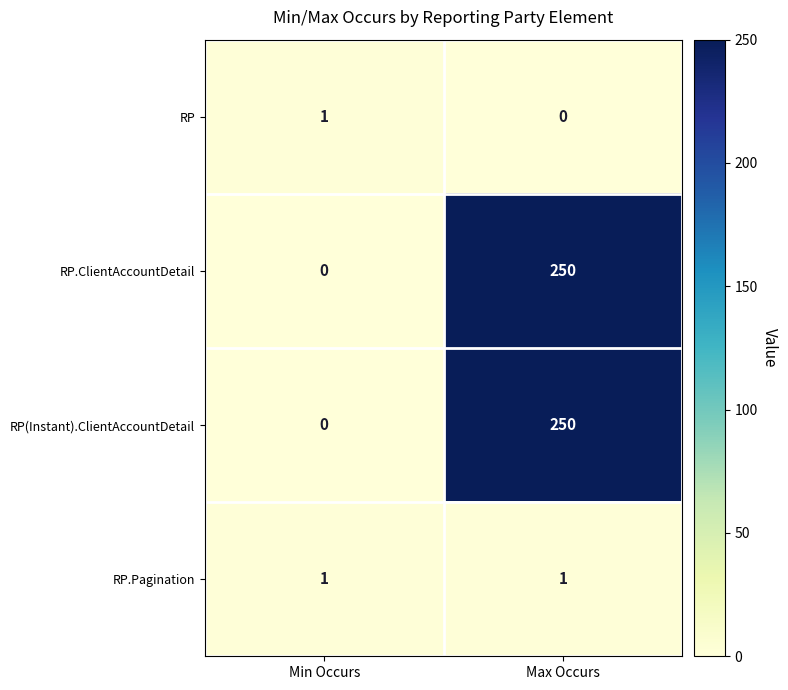

Count the number of categories in the chart.

2